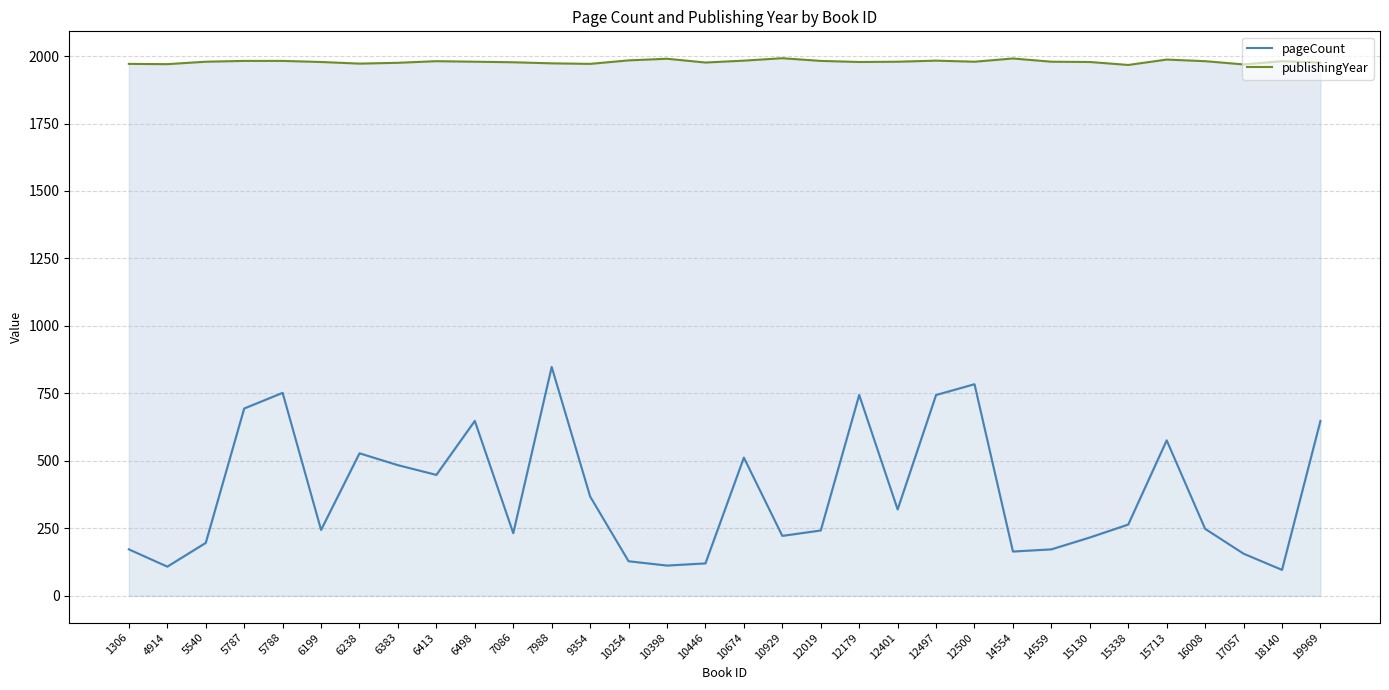

In pageCount, how many points are higher than both neighbors (excluding endpoints)?

8